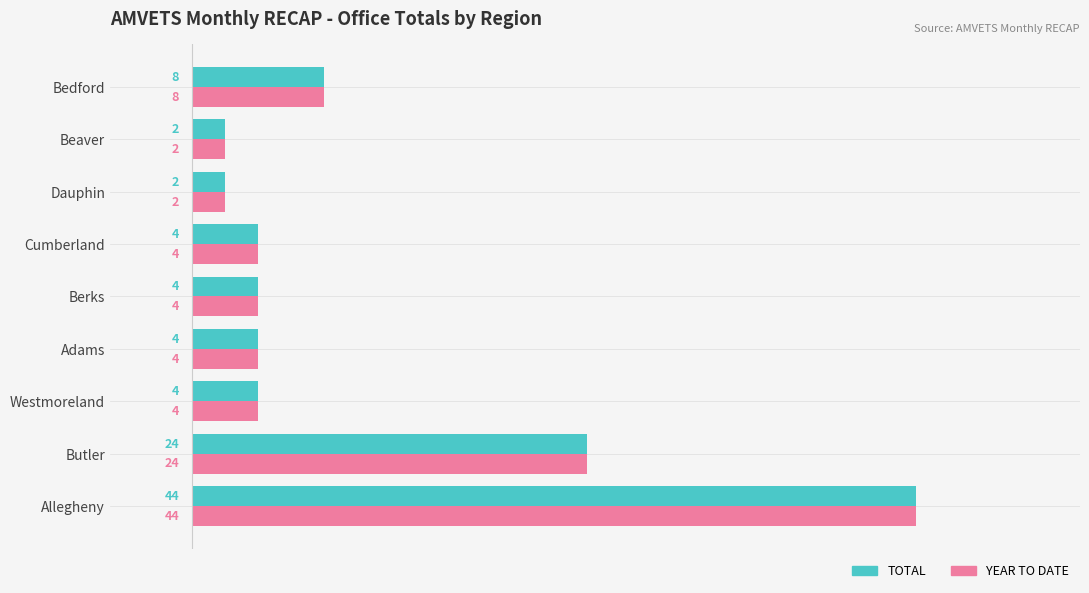

What is the sum of all TOTAL values?

96